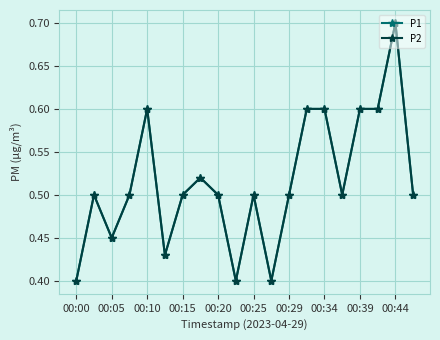

What is the value of the P2 point at the 19th from the left?

0.7